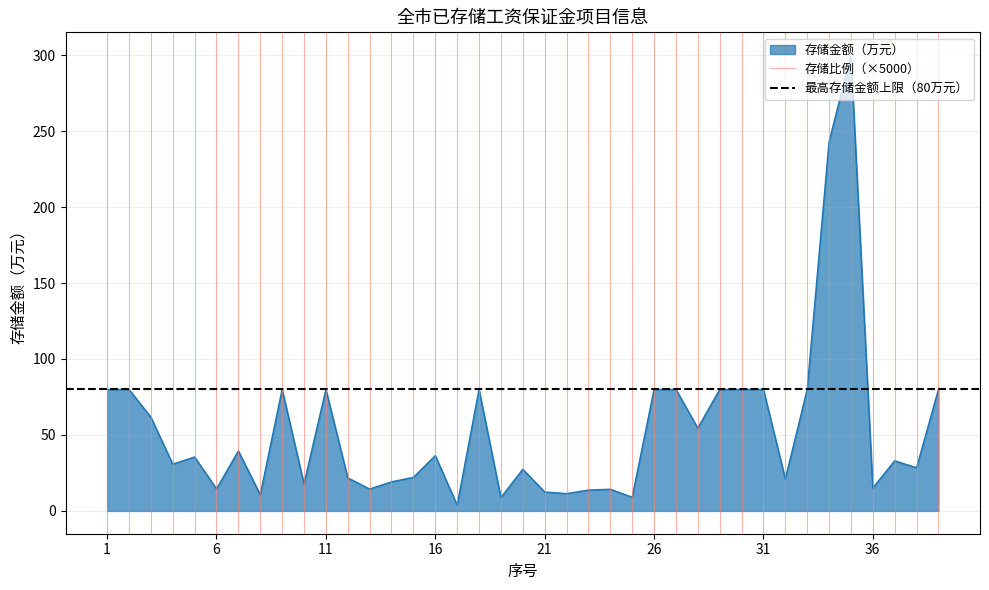

What is the highest value of the 存储金额（万元） series?

300.0